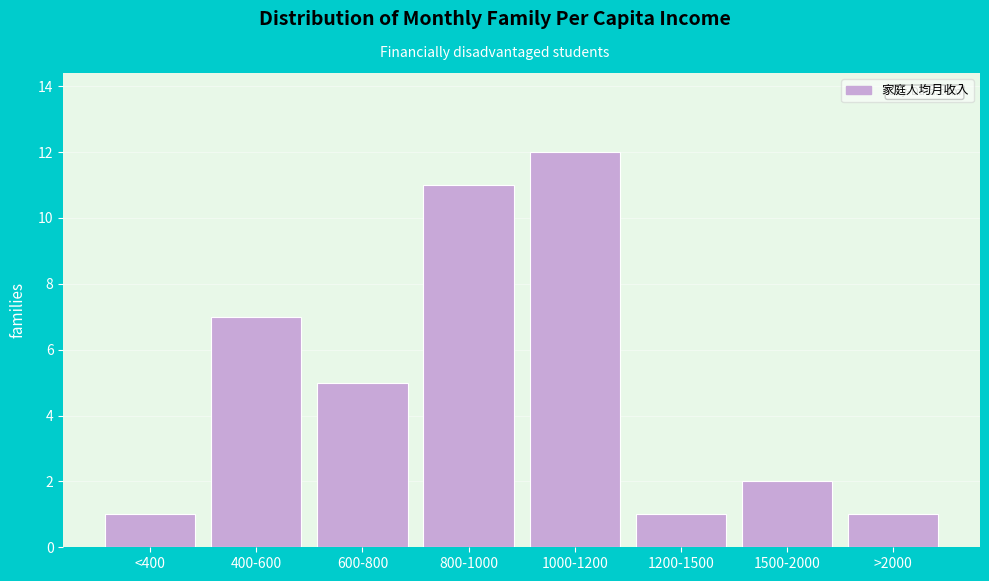

Reading right to left, transcribe all the data shown in this chart.

>2000=1	1500-2000=2	1200-1500=1	1000-1200=12	800-1000=11	600-800=5	400-600=7	<400=1